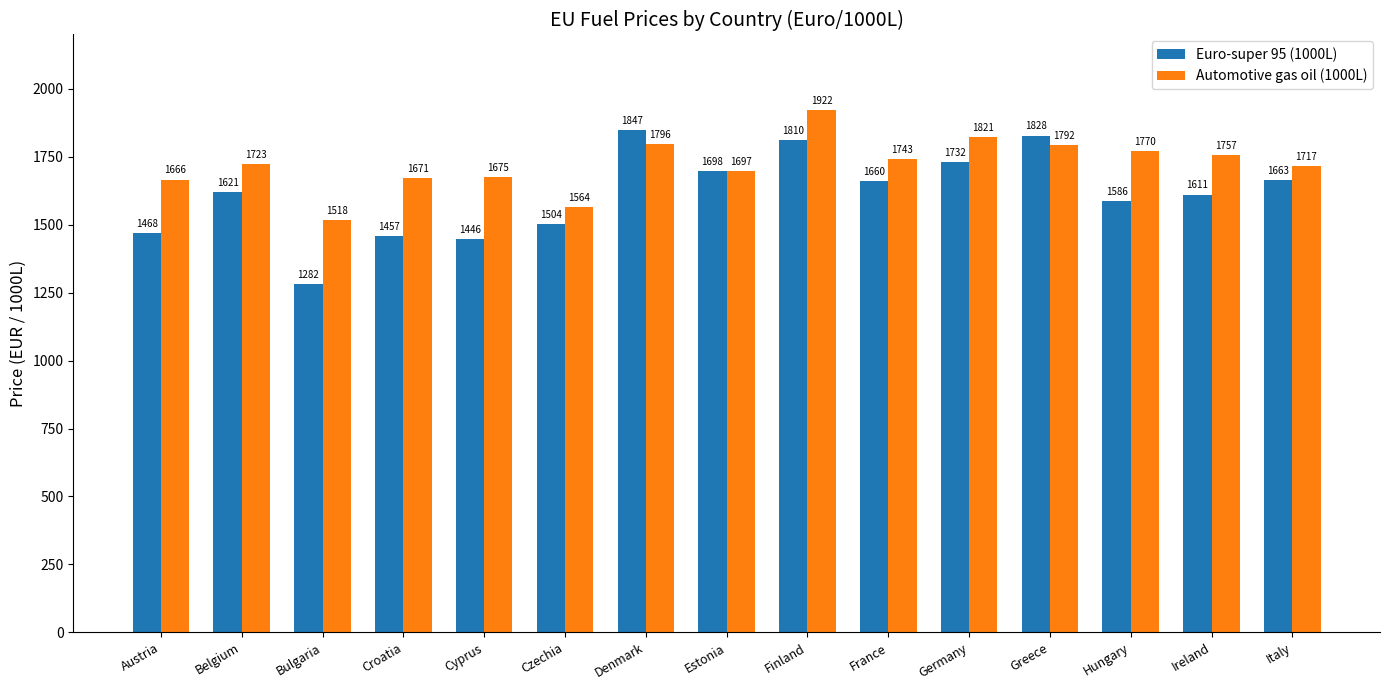

True or false: Automotive gas oil (1000L) has a value of 1756.7 at Ireland.

True